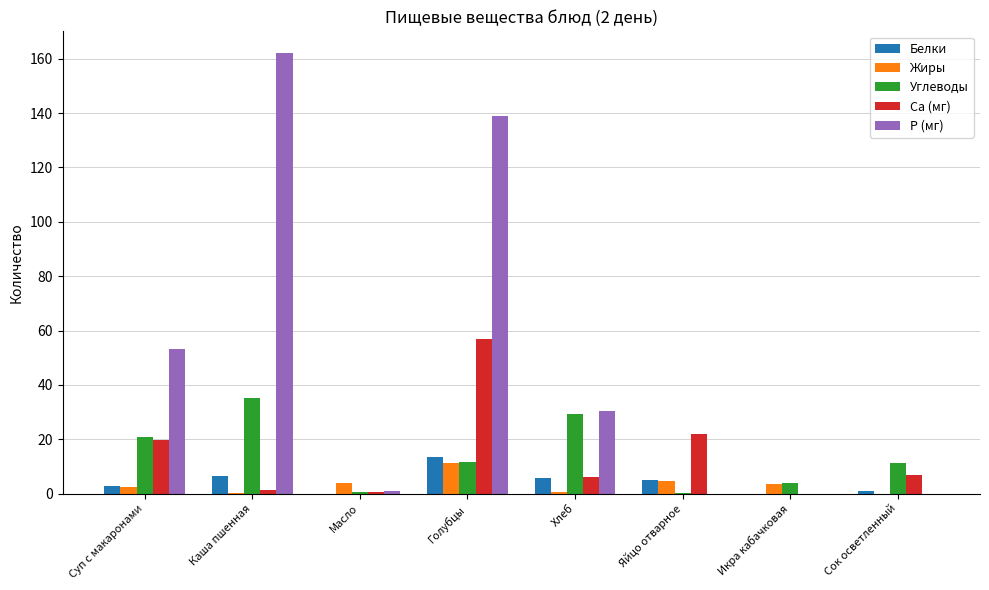

Between Суп с макаронами and Яйцо отварное, which series saw the biggest shift?

Р (мг)